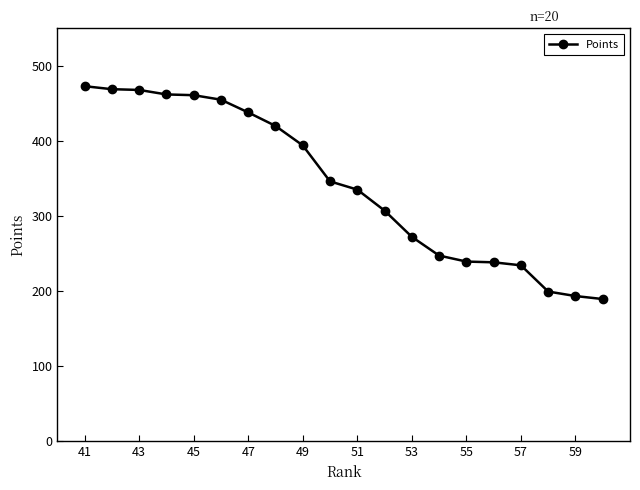

What is the greatest value displayed?

473